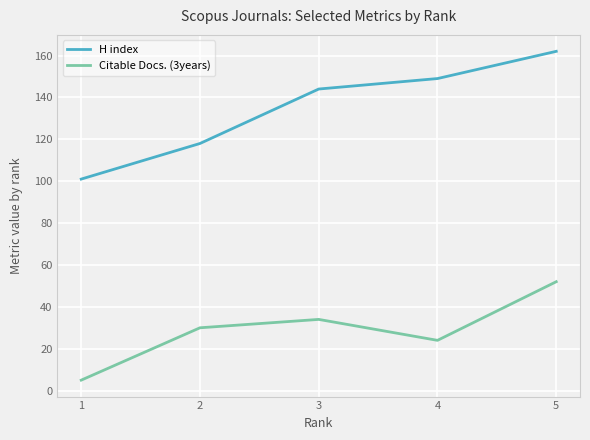

Is it true that H index equals 162 at 5?

True